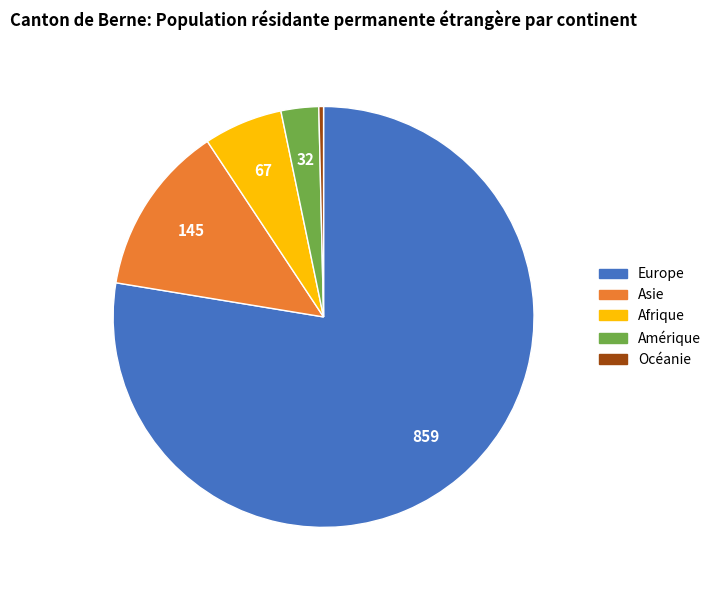

Which category has the biggest portion of the pie?

Europe